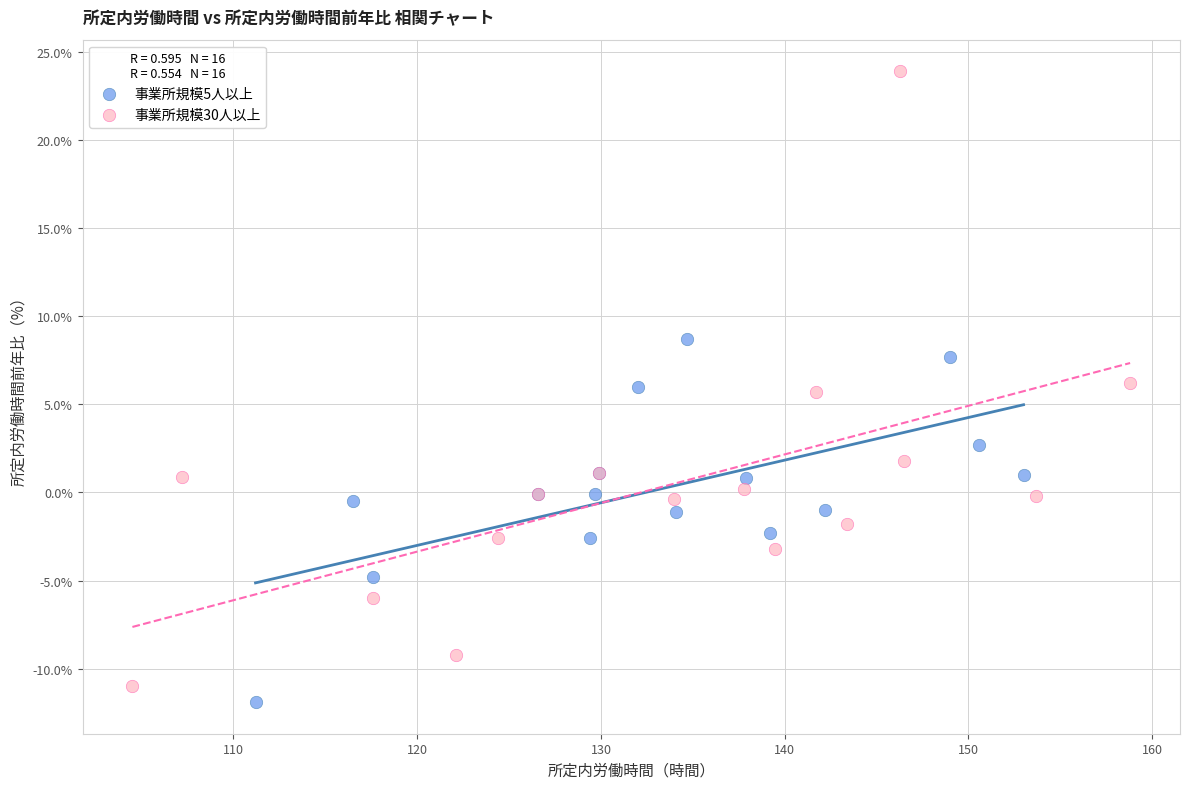

Which series contains the highest Y value?

事業所規模30人以上